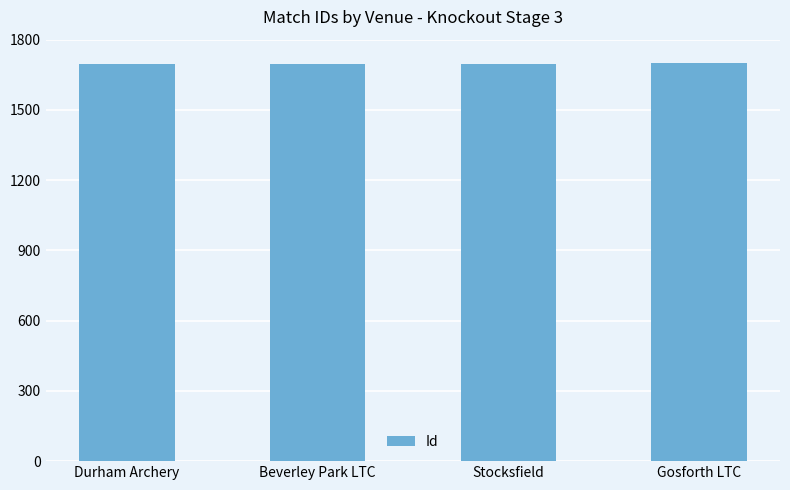

What position from the right is Stocksfield?

2